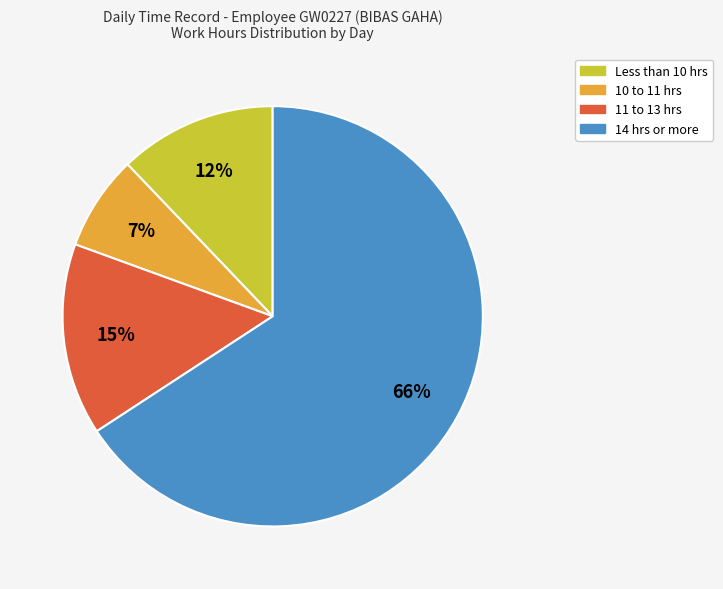

Does any single category account for the majority?

Yes